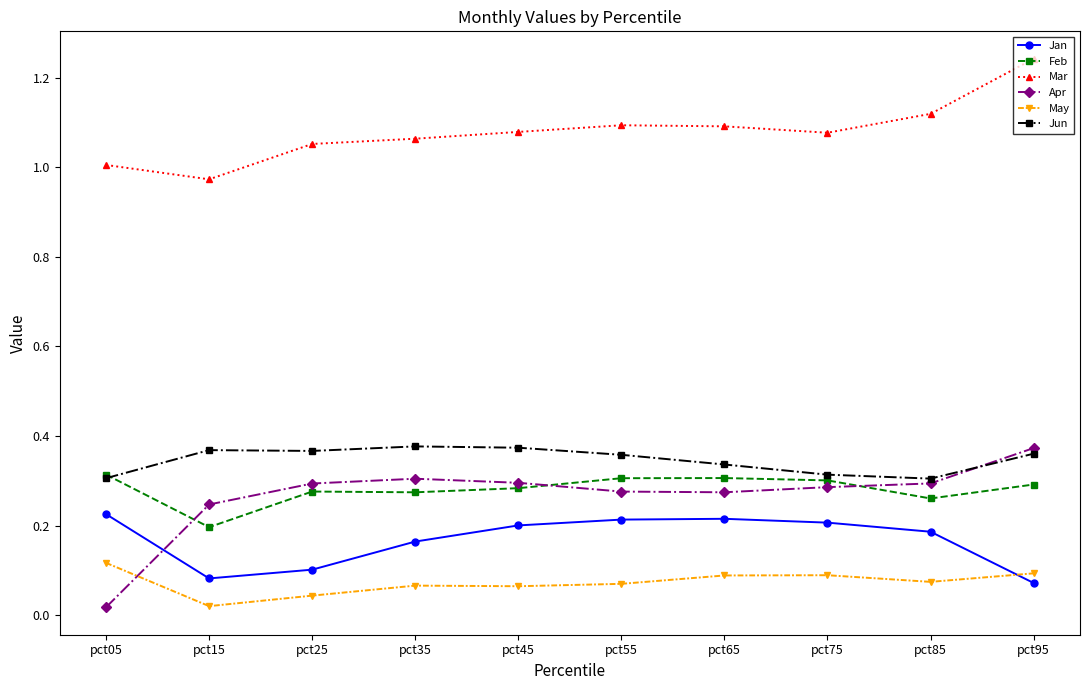

True or false: Jan and Mar cross at least once.

False